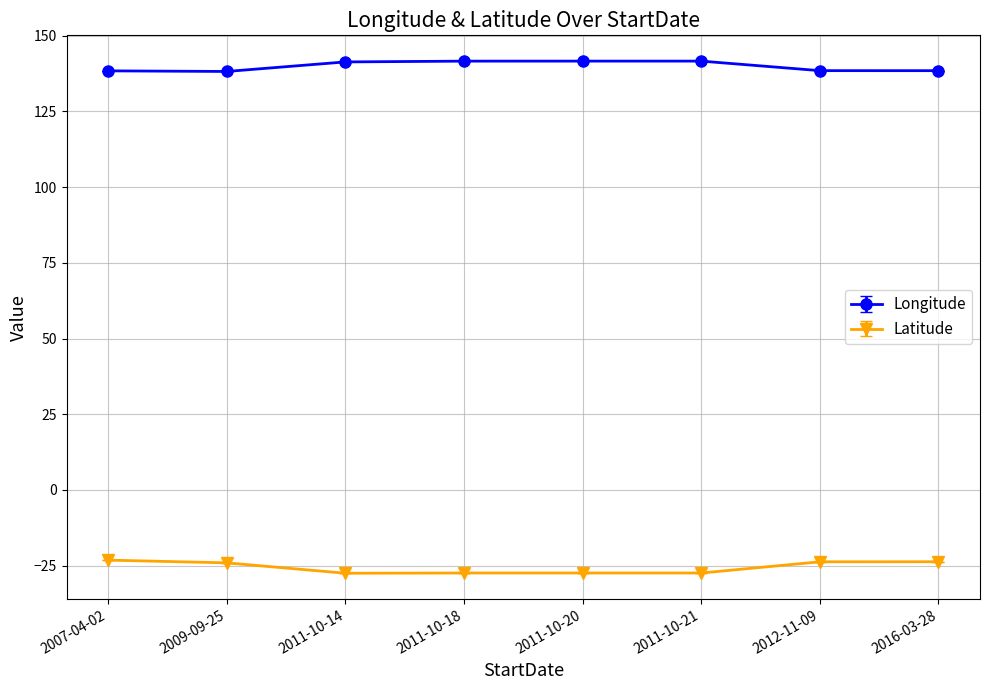

Rank the series at 2016-03-28 from highest to lowest value.

Longitude, Latitude